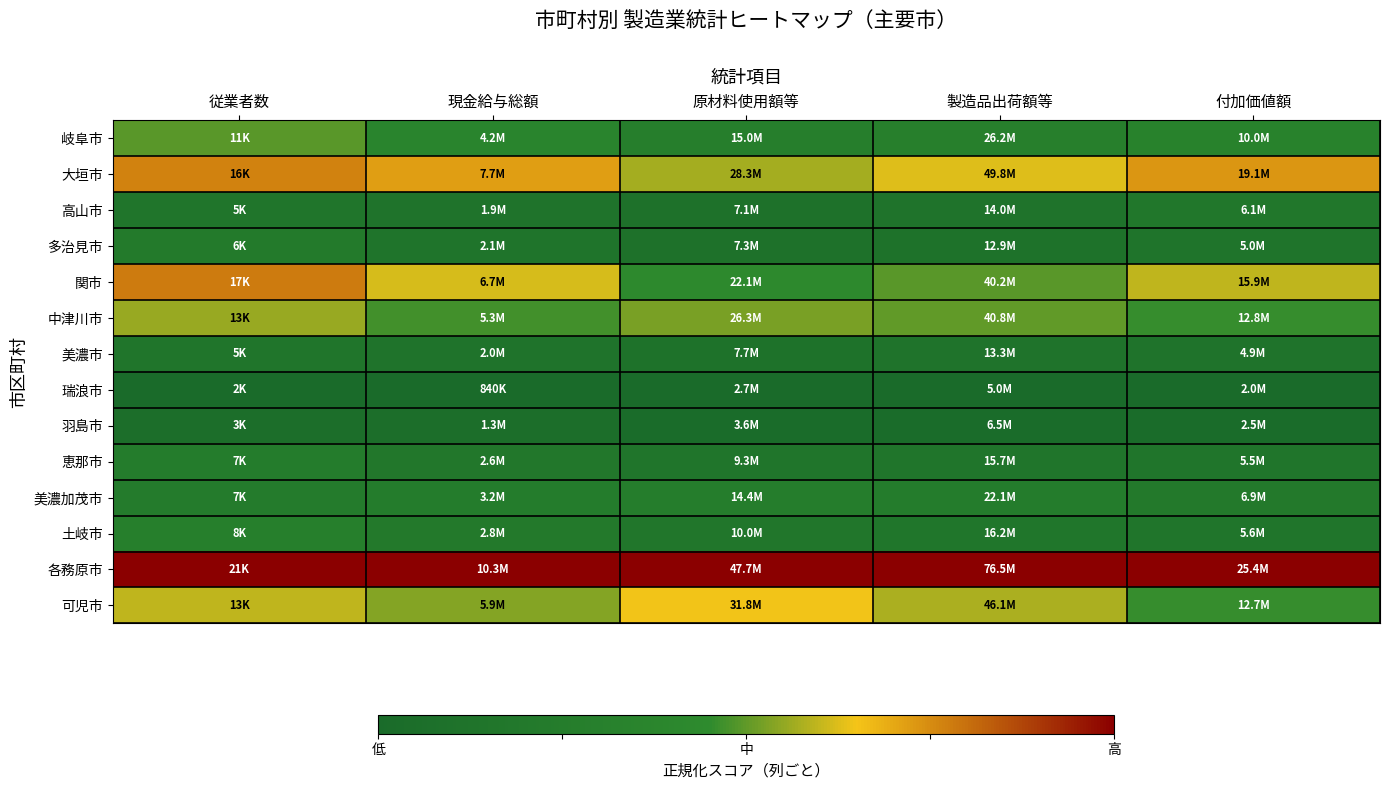

Reading left to right, extract all data points from this chart.

岐阜市: 従業者数=0.5	現金給与総額=0.4	原材料使用額等=0.3	製造品出荷額等=0.3	付加価値額=0.3
大垣市: 従業者数=0.8	現金給与総額=0.7	原材料使用額等=0.6	製造品出荷額等=0.6	付加価値額=0.7
高山市: 従業者数=0.2	現金給与総額=0.1	原材料使用額等=0.1	製造品出荷額等=0.1	付加価値額=0.2
多治見市: 従業者数=0.2	現金給与総額=0.1	原材料使用額等=0.1	製造品出荷額等=0.1	付加価値額=0.1
関市: 従業者数=0.8	現金給与総額=0.6	原材料使用額等=0.4	製造品出荷額等=0.5	付加価値額=0.6
中津川市: 従業者数=0.6	現金給与総額=0.5	原材料使用額等=0.5	製造品出荷額等=0.5	付加価値額=0.5
美濃市: 従業者数=0.1	現金給与総額=0.1	原材料使用額等=0.1	製造品出荷額等=0.1	付加価値額=0.1
瑞浪市: 従業者数=0.0	現金給与総額=0.0	原材料使用額等=0.0	製造品出荷額等=0.0	付加価値額=0.0
羽島市: 従業者数=0.1	現金給与総額=0.1	原材料使用額等=0.0	製造品出荷額等=0.0	付加価値額=0.0
恵那市: 従業者数=0.2	現金給与総額=0.2	原材料使用額等=0.1	製造品出荷額等=0.1	付加価値額=0.1
美濃加茂市: 従業者数=0.2	現金給与総額=0.2	原材料使用額等=0.3	製造品出荷額等=0.2	付加価値額=0.2
土岐市: 従業者数=0.3	現金給与総額=0.2	原材料使用額等=0.2	製造品出荷額等=0.2	付加価値額=0.2
各務原市: 従業者数=1.0	現金給与総額=1.0	原材料使用額等=1.0	製造品出荷額等=1.0	付加価値額=1.0
可児市: 従業者数=0.6	現金給与総額=0.5	原材料使用額等=0.6	製造品出荷額等=0.6	付加価値額=0.5